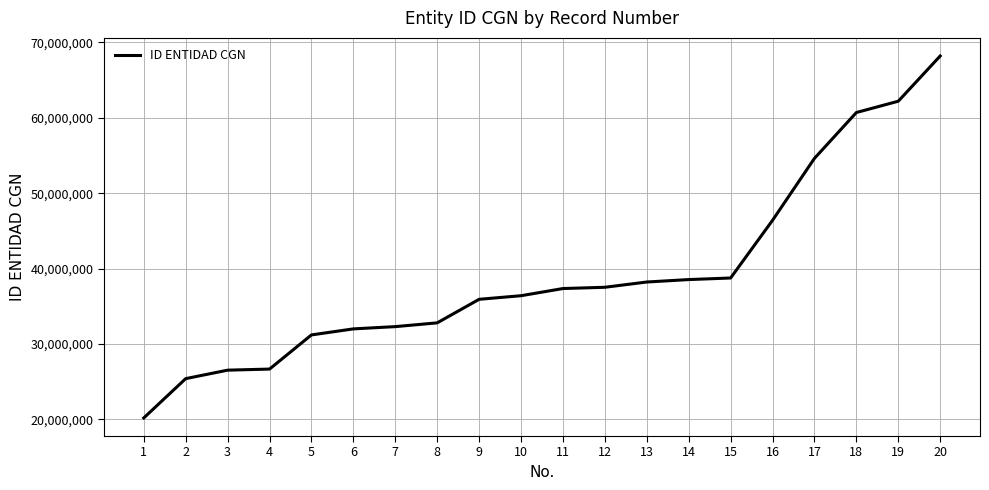

How many values are below 37352000?

10